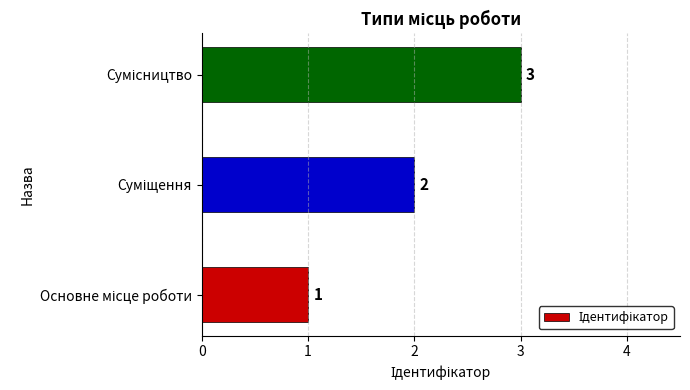

What is the greatest value displayed?

3